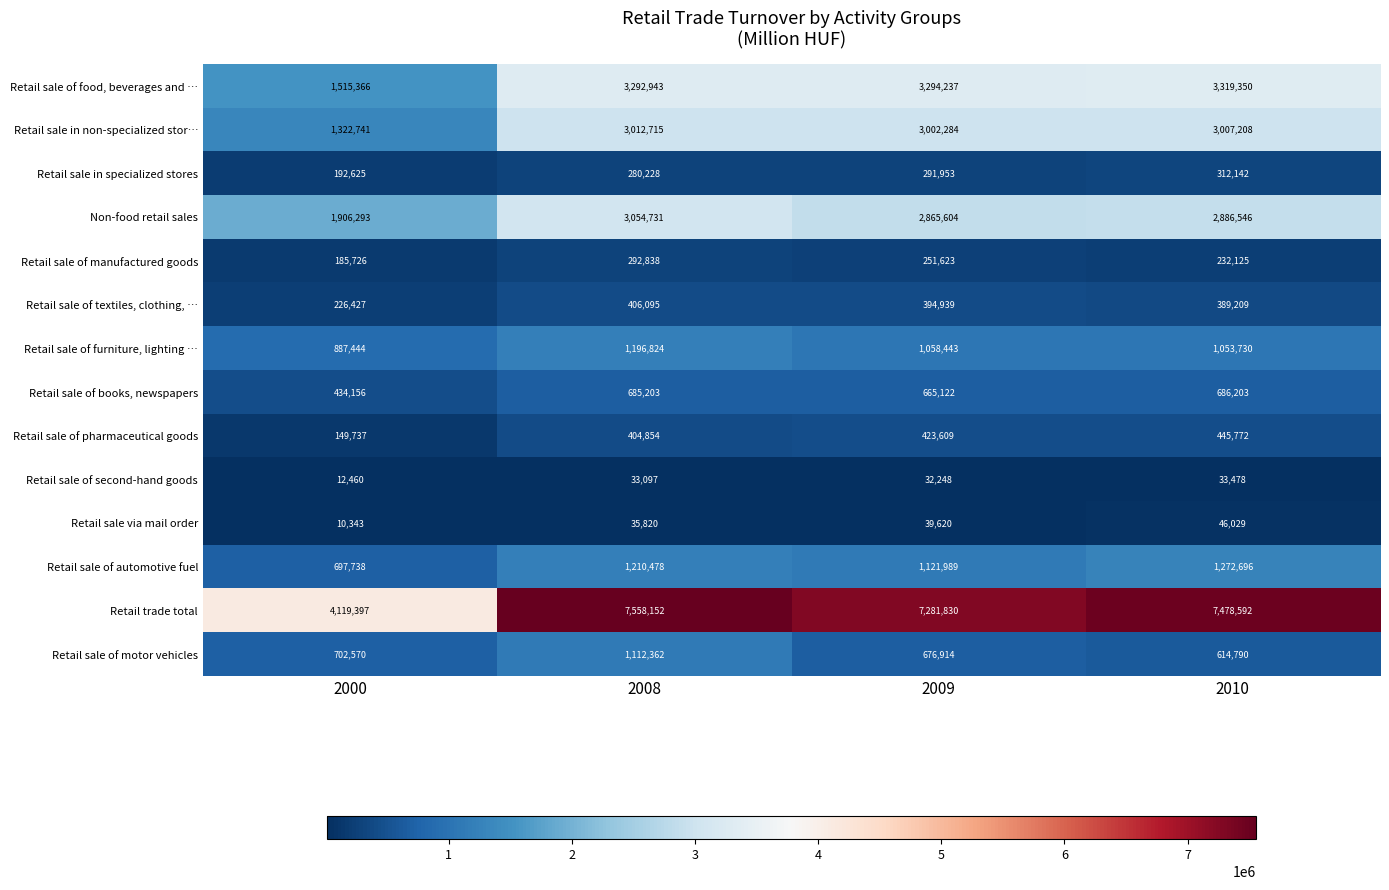

List the series in order of their peak value, lowest first.

Retail sale of second-hand goods, Retail sale via mail order, Retail sale of manufactured goods, Retail sale in specialized stores, Retail sale of textiles, clothing, …, Retail sale of pharmaceutical goods, Retail sale of books, newspapers, Retail sale of motor vehicles, Retail sale of furniture, lighting …, Retail sale of automotive fuel, Retail sale in non-specialized stor…, Non-food retail sales, Retail sale of food, beverages and …, Retail trade total